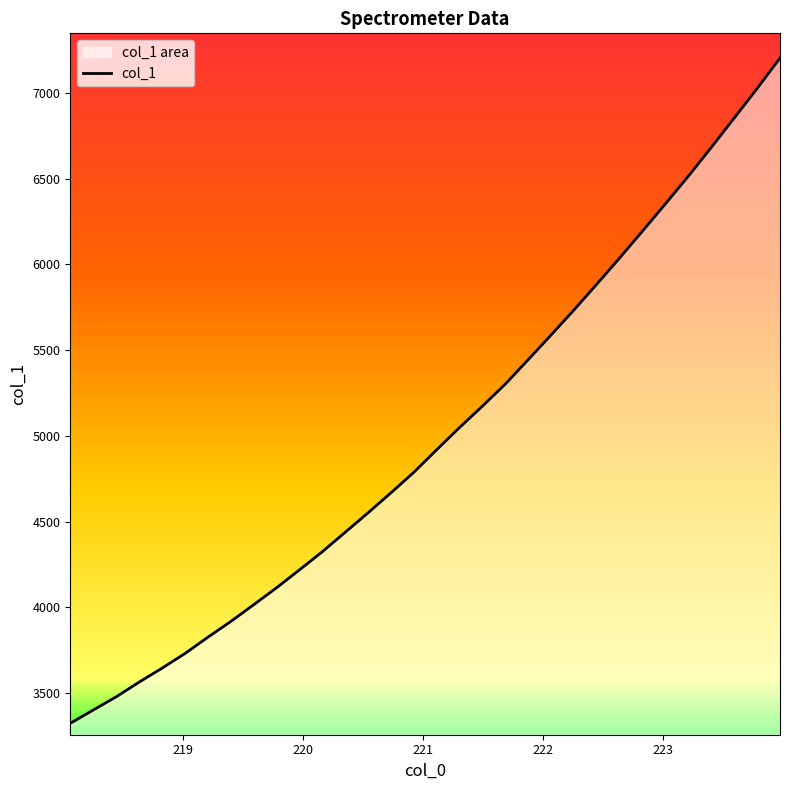

How many lines are shown in the chart?

1